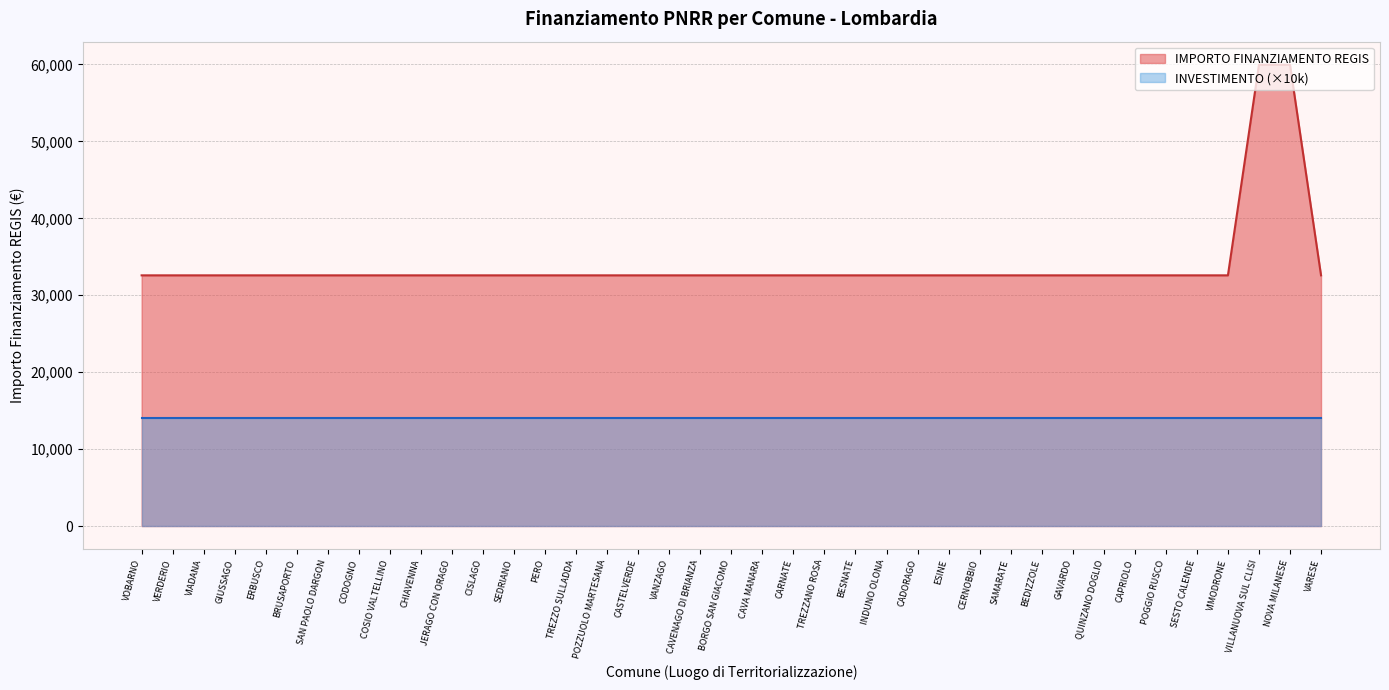

True or false: the data has more than 1 interior local peaks.

False